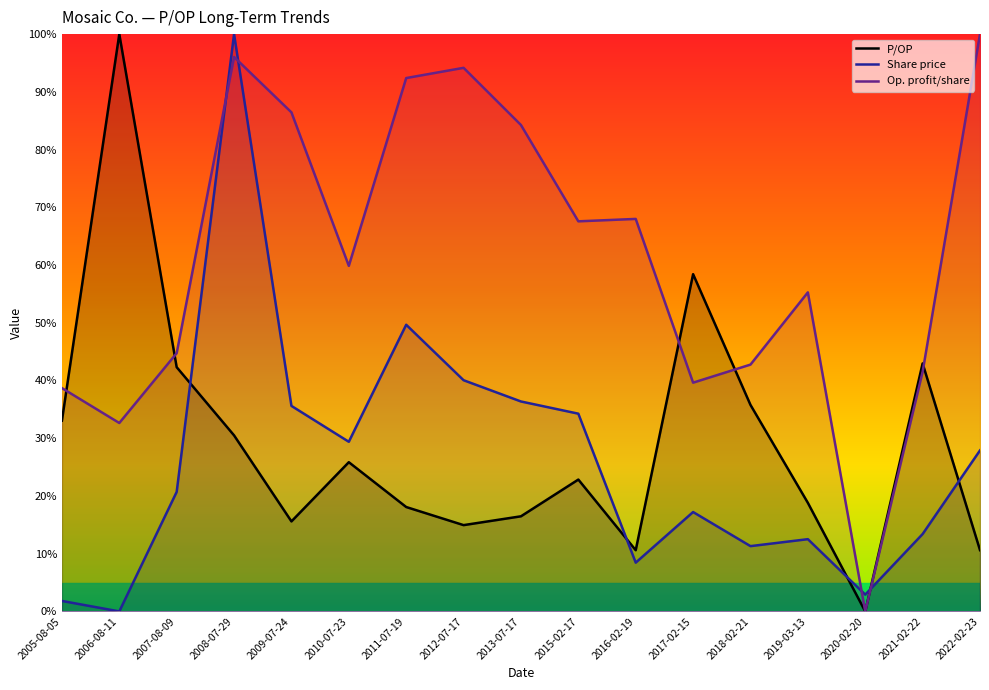

How many data points in P/OP are less than 22?

8